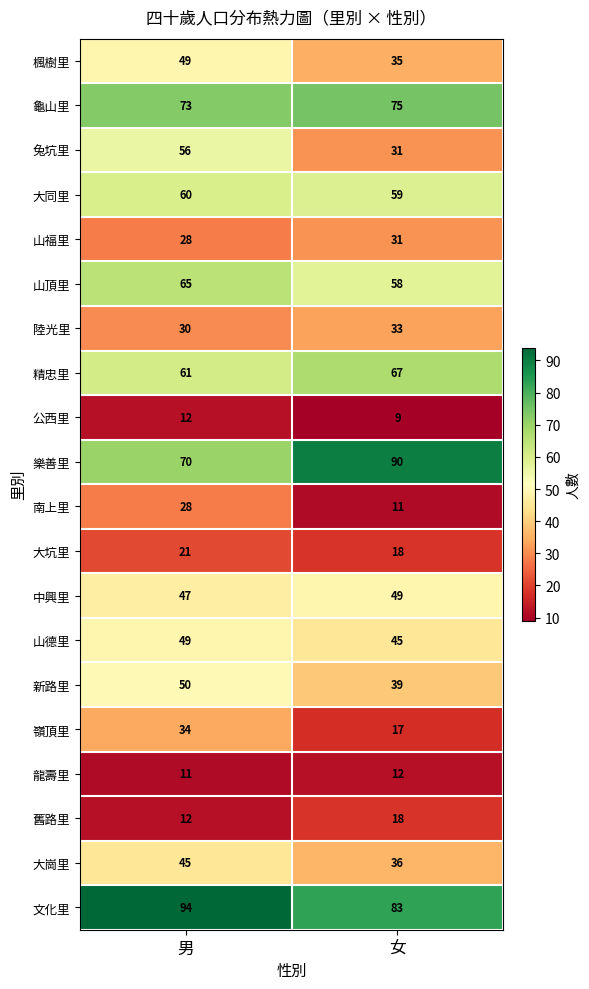

What value does the 楓樹里 series have at 女?

35